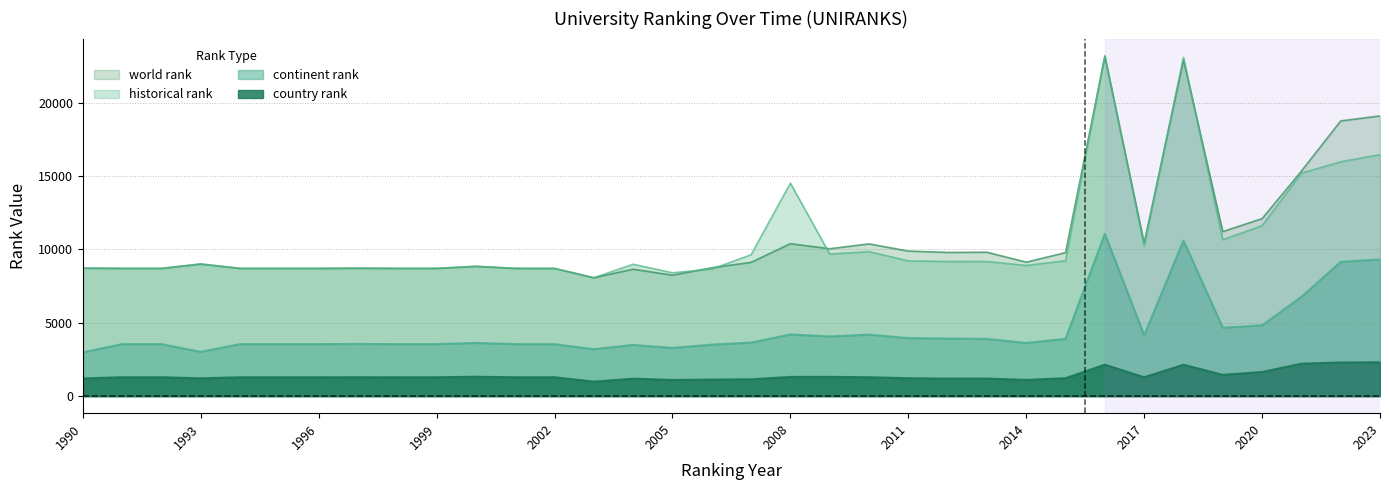

What is the spread (max minus min) of values at 2013?

8608.0